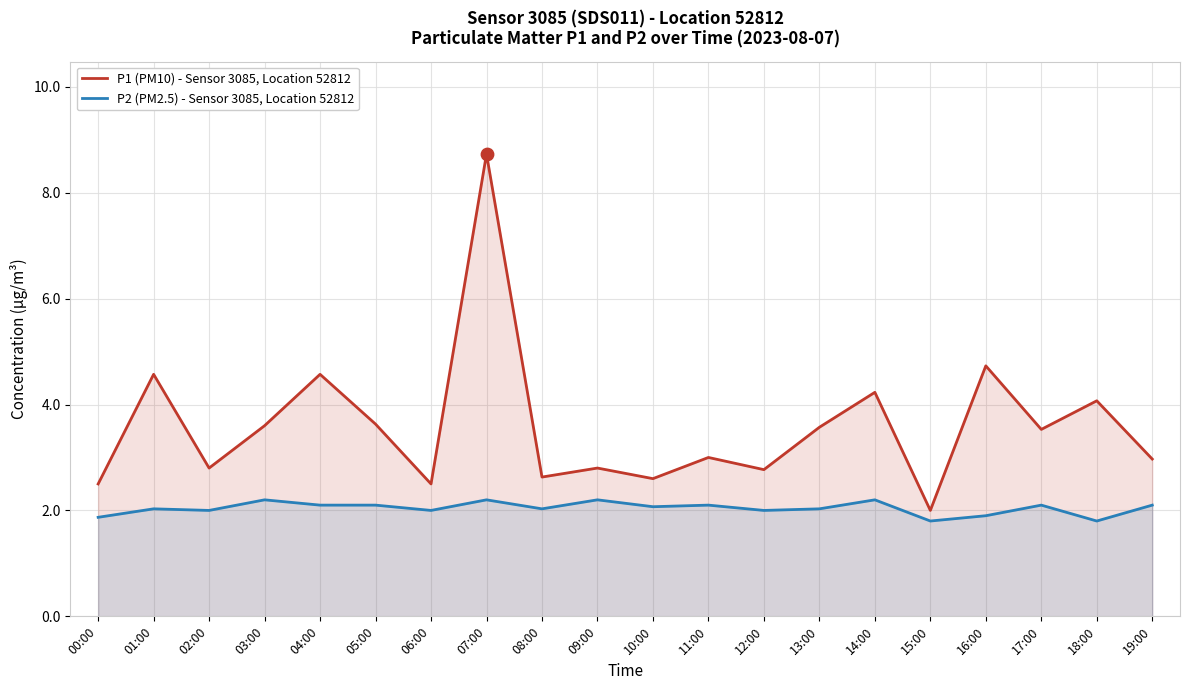

At which category is the sum across all series the highest?

07:00